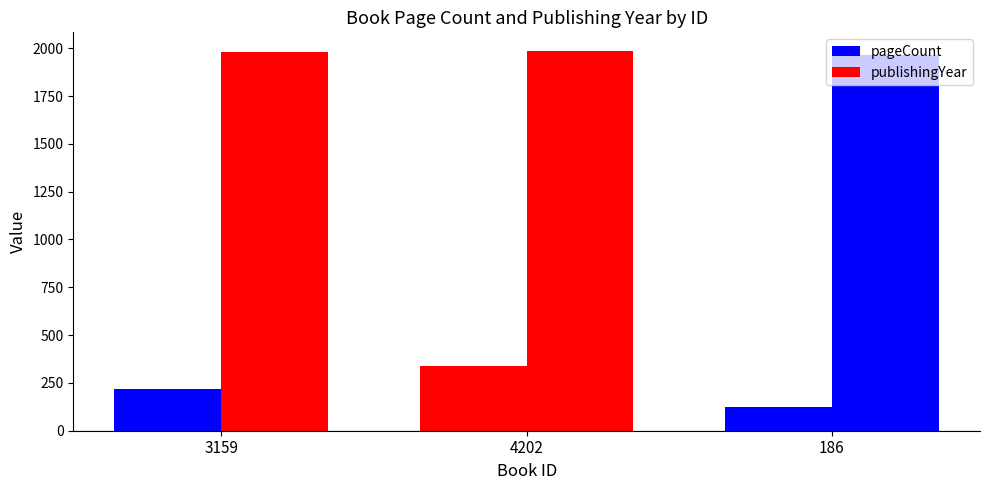

What is the greatest value displayed?

1984